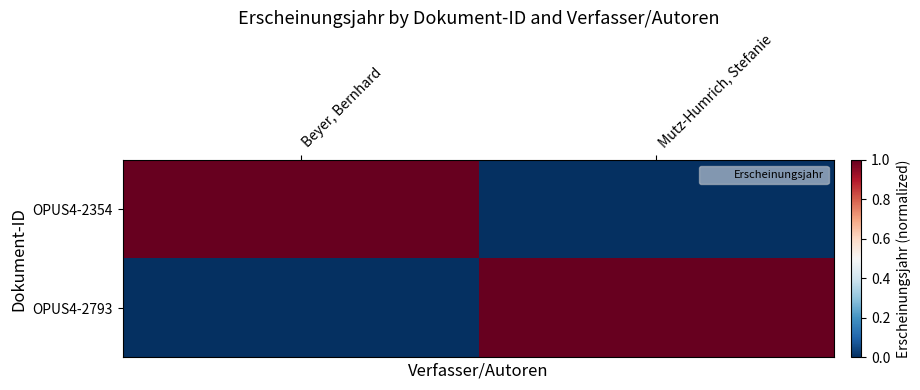

Reading right to left, extract all data points from this chart.

OPUS4-2354: Mutz-Humrich, Stefanie=0	Beyer, Bernhard=1
OPUS4-2793: Mutz-Humrich, Stefanie=1	Beyer, Bernhard=0